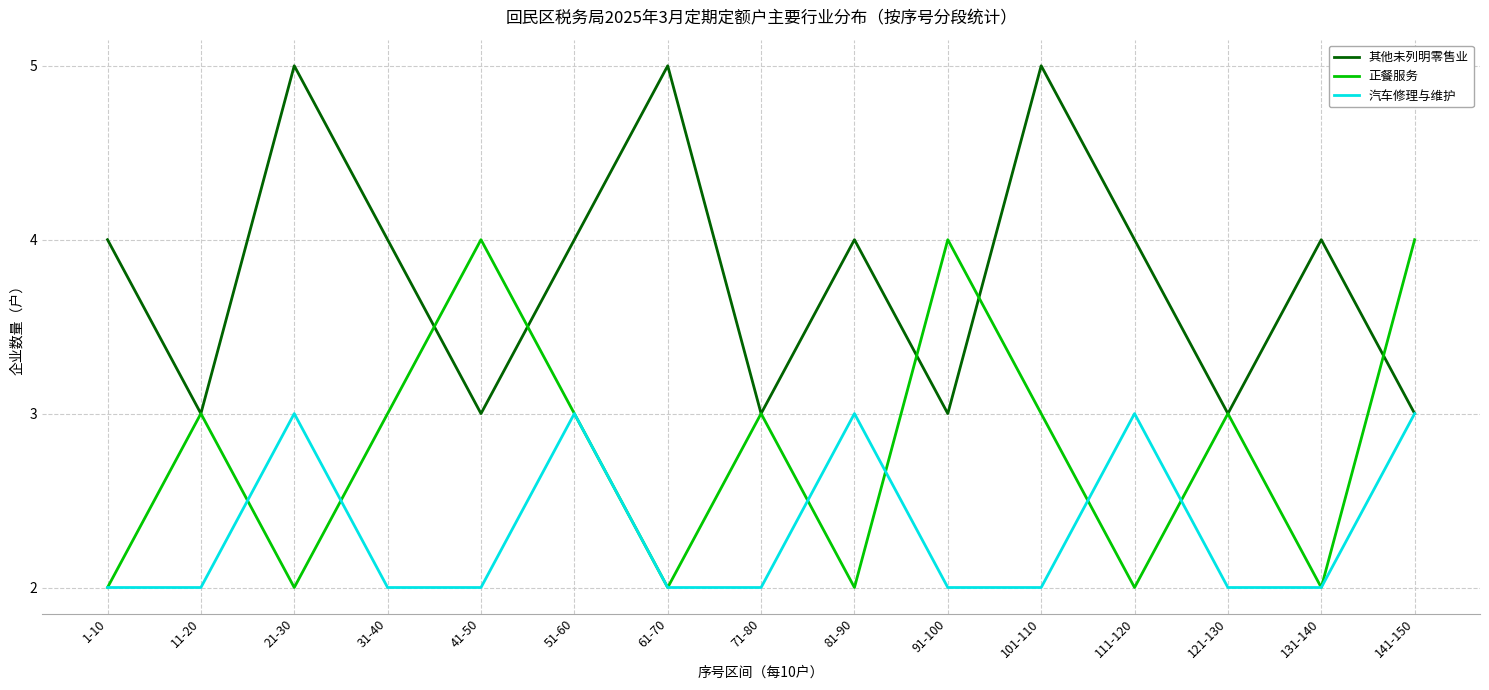

Is the value of 汽车修理与维护 at 91-100 greater than the value of 其他未列明零售业 at 141-150?

No